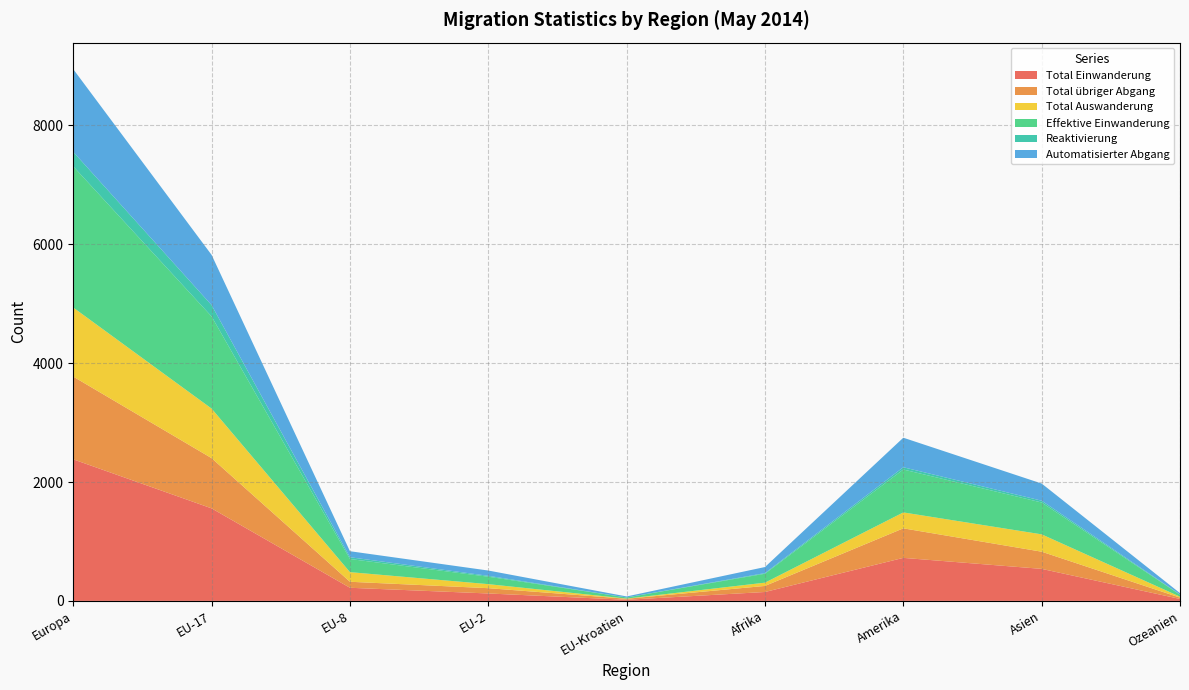

Reading left to right, transcribe all the data shown in this chart.

Total Einwanderung: 2382	1557	221	125	19	150	724	539	33
Total übriger Abgang: 1392	845	101	89	17	102	497	289	22
Total Auswanderung: 1162	834	162	68	3	55	268	292	16
Effektive Einwanderung: 2375	1550	221	125	19	150	722	536	33
Reaktivierung: 244	191	30	15	0	11	38	30	5
Automatisierter Abgang: 1392	845	101	89	17	102	497	289	22